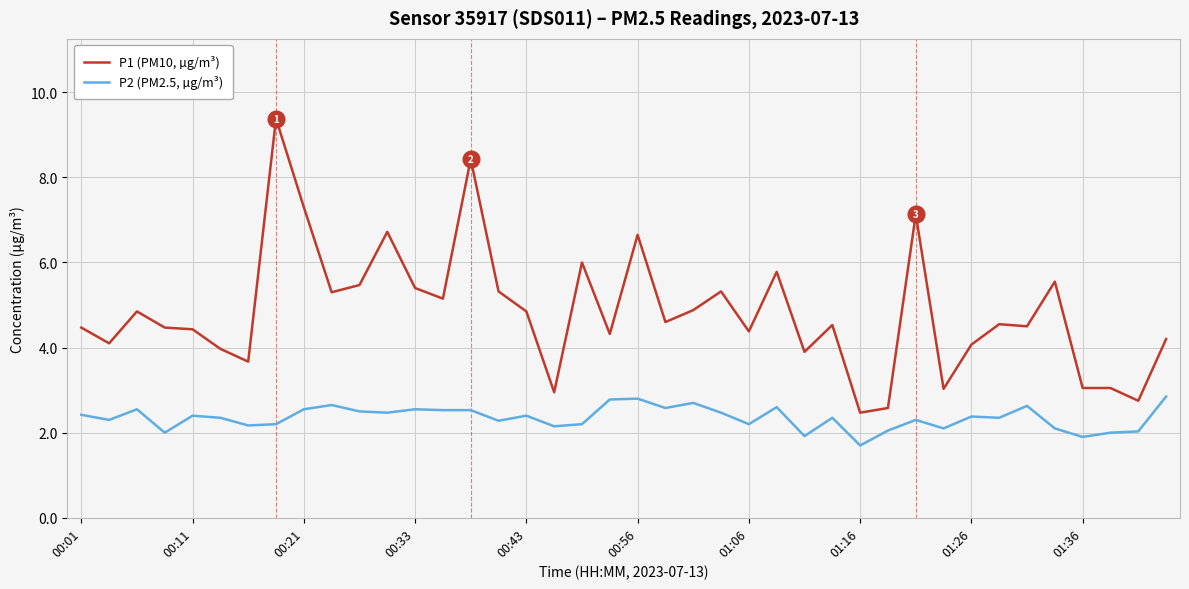

What is the difference between the maximum and minimum values in the P1 (PM10, µg/m³) series?

6.9